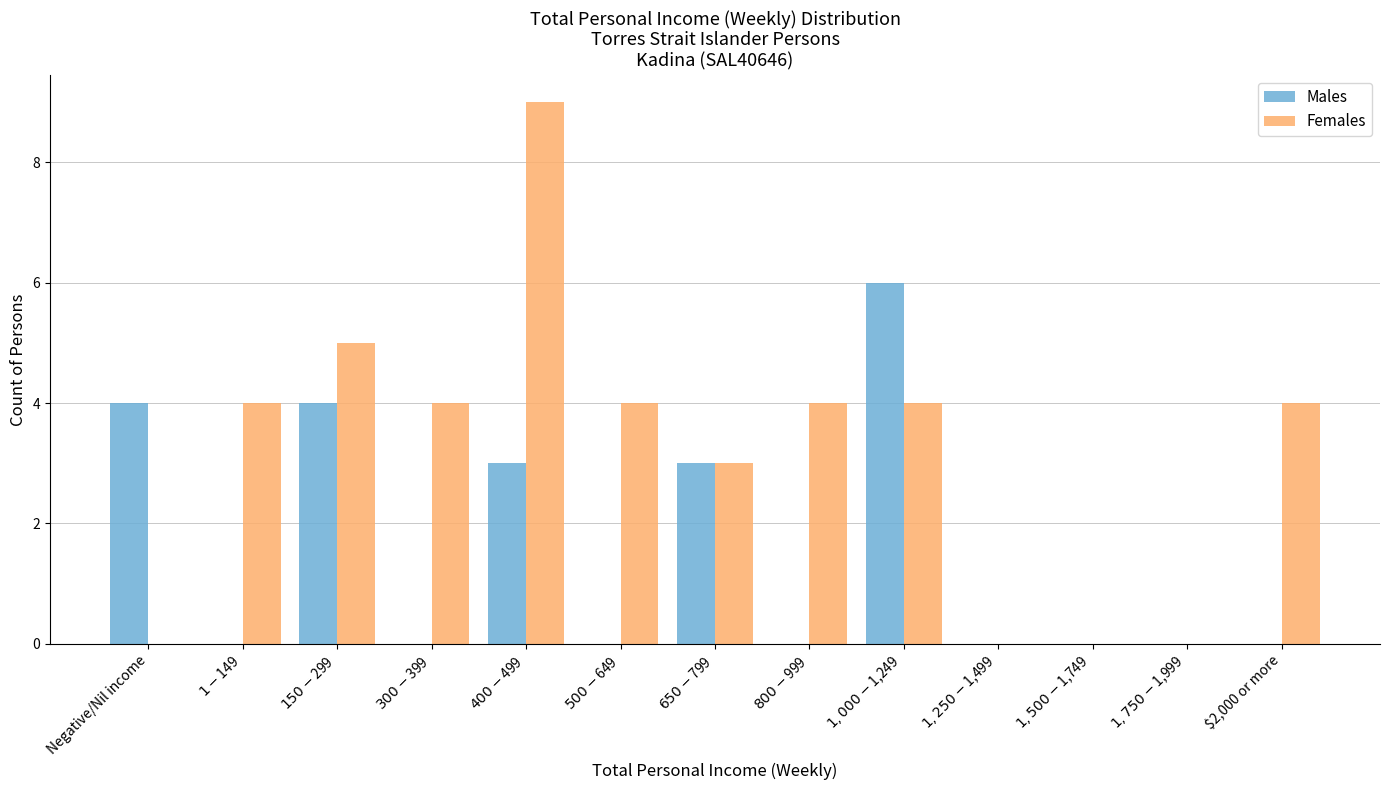

The value of Males at $2,000 or more is 0. True or false?

True